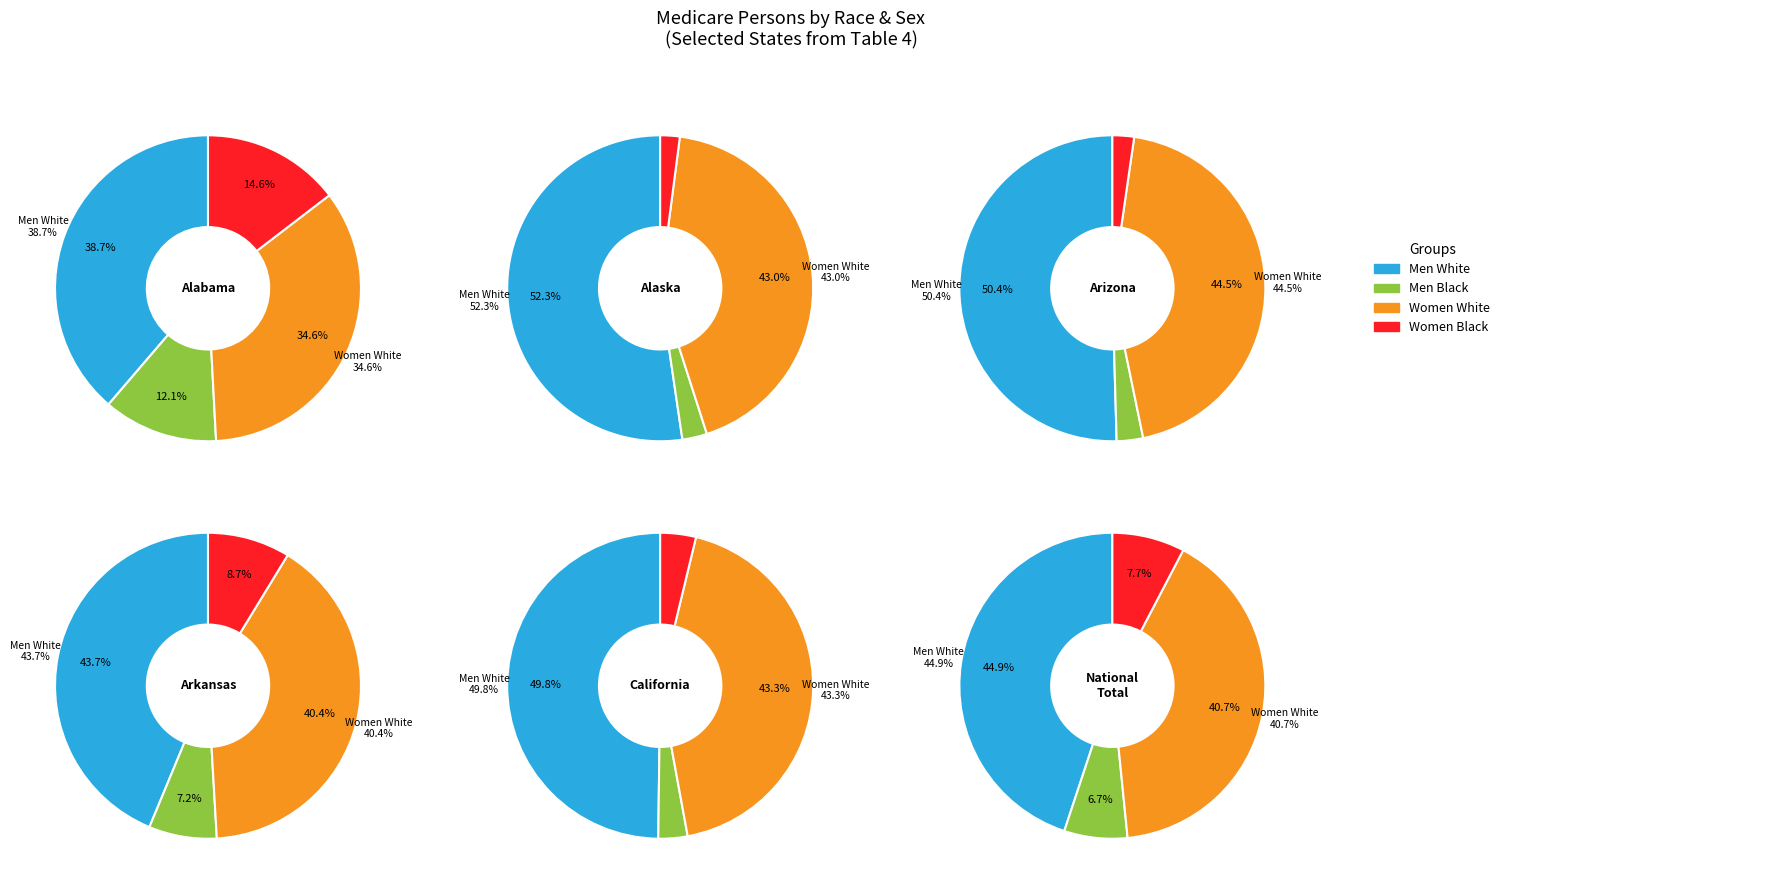

Combined, do Arkansas and Alaska account for over 50%?

No